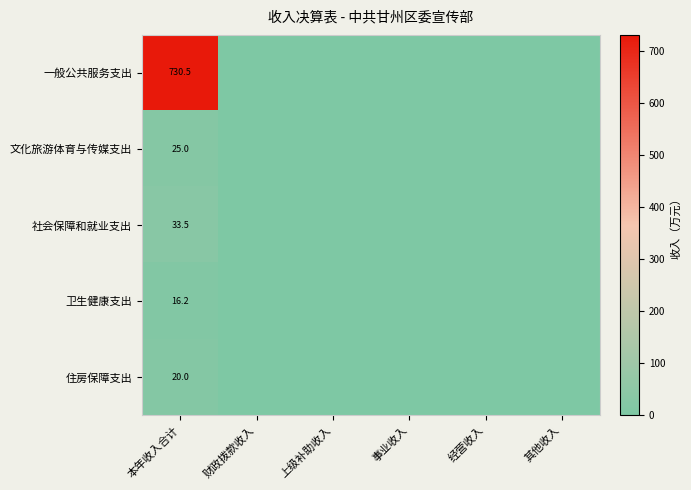

What is the spread (max minus min) of values at 本年收入合计?

714.3